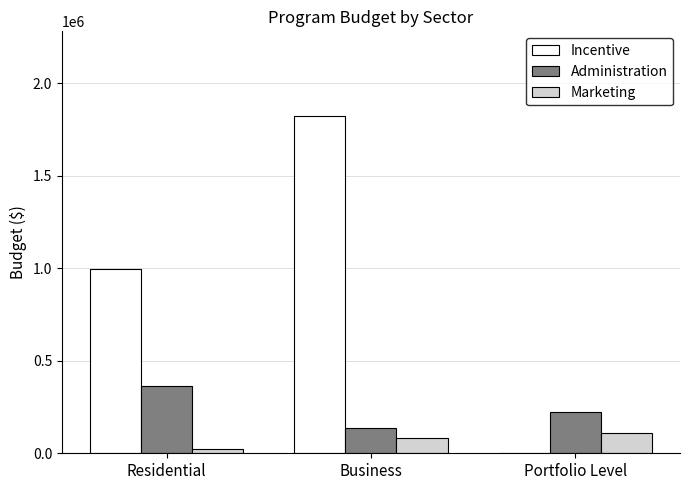

At which category is the sum across all series the highest?

Business